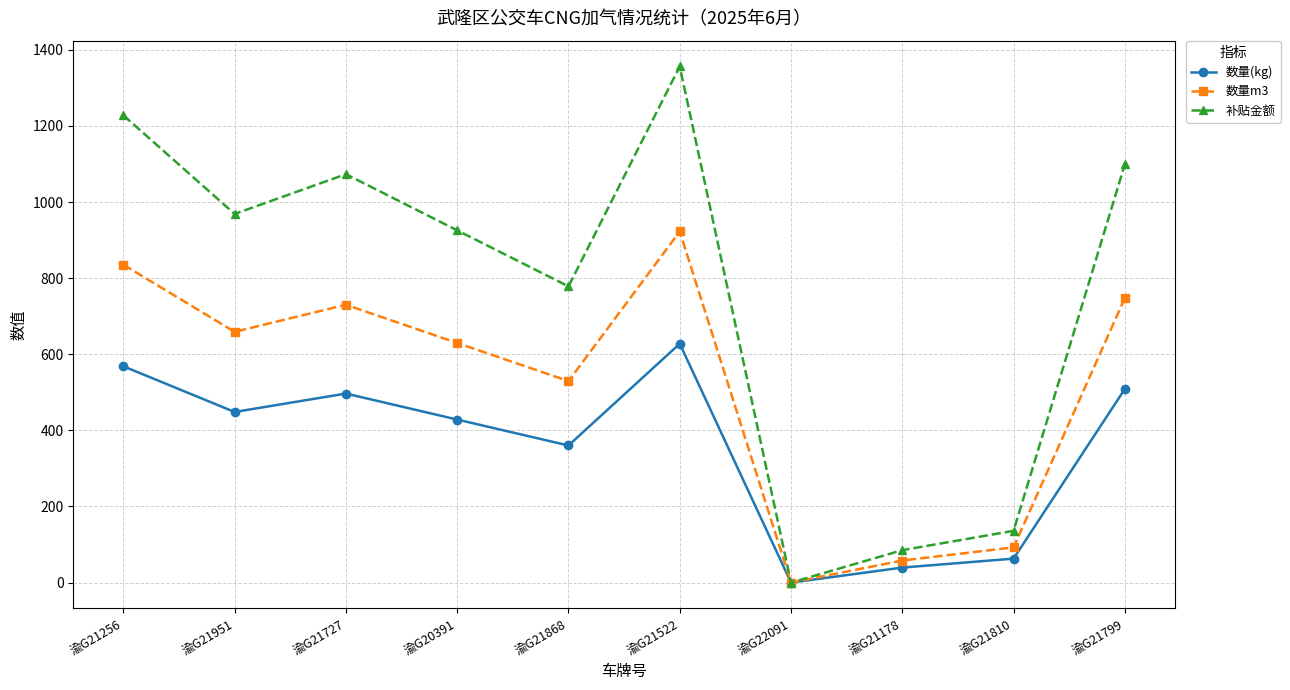

What are all the series names shown in the legend?

数量(kg), 数量m3, 补贴金额